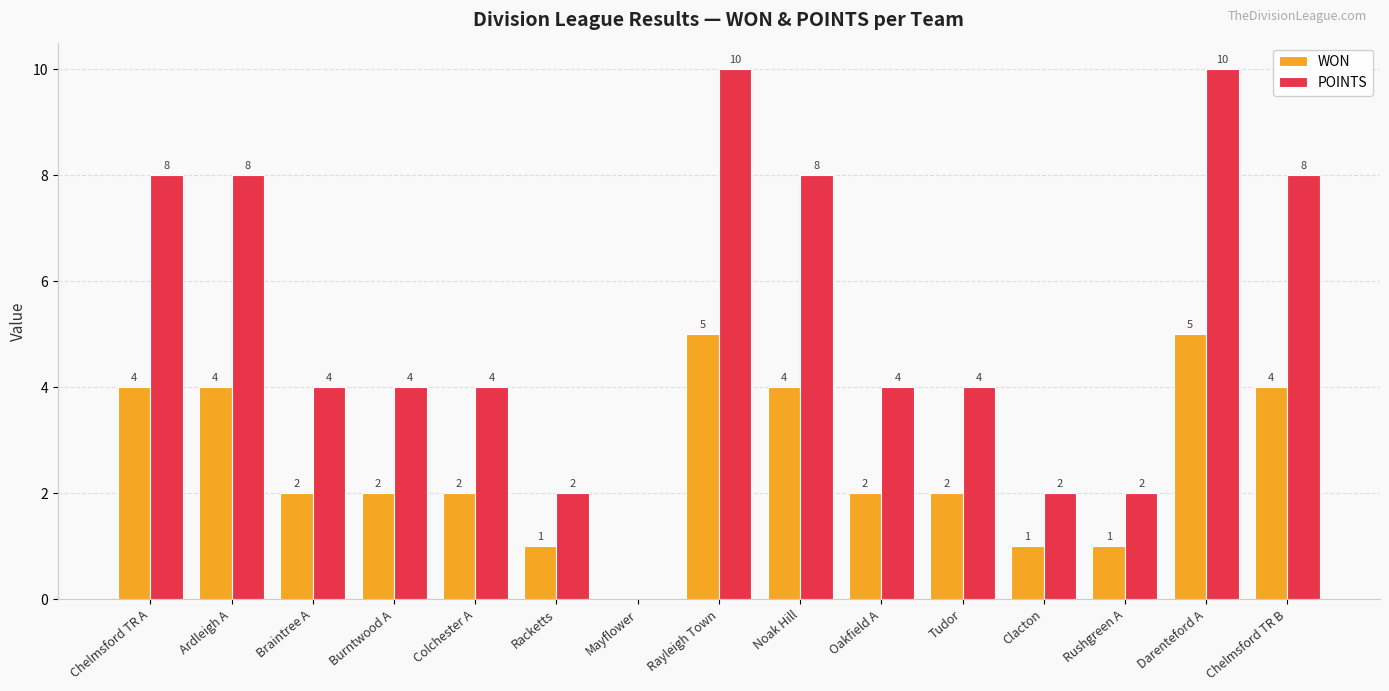

Read the WON value at Ardleigh A.

4